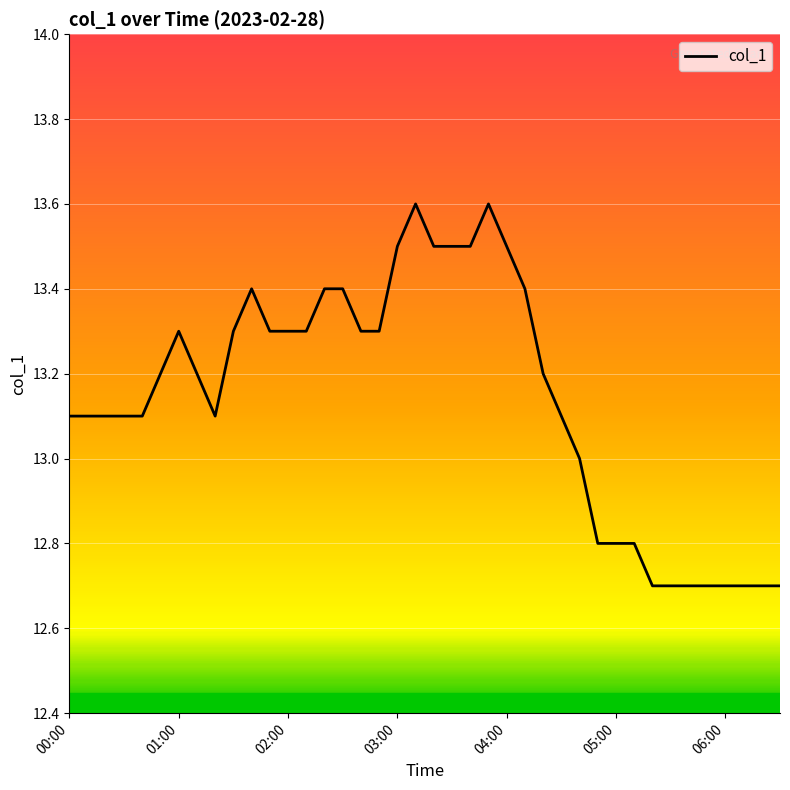

What is the minimum value shown in the chart?

12.7